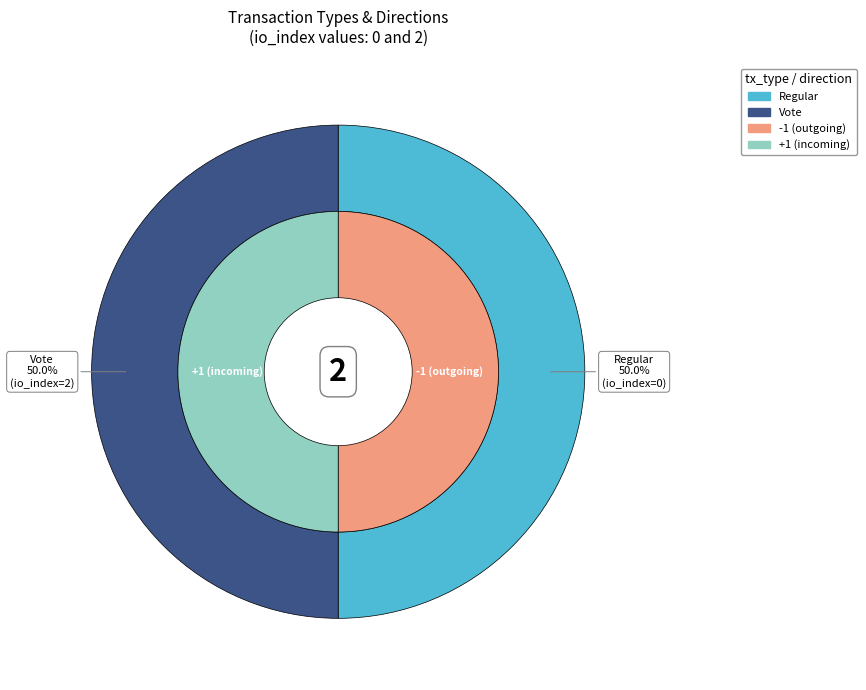

What is the smallest slice in the pie chart?

Regular